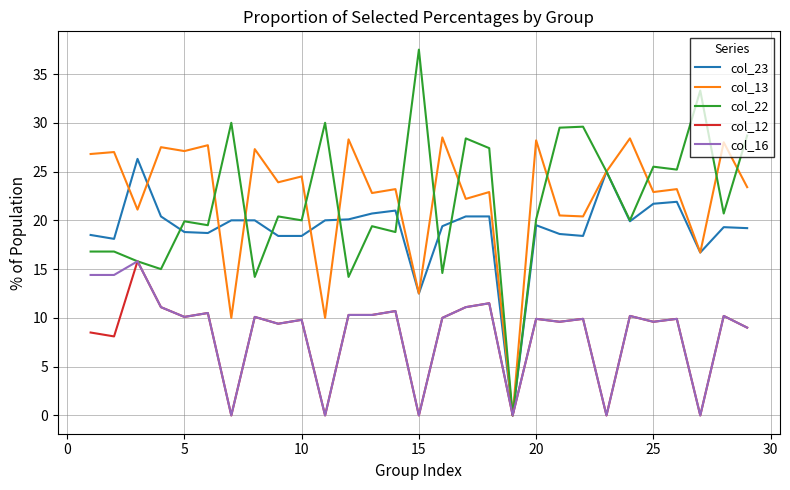

What is the maximum value shown in the chart?

37.5